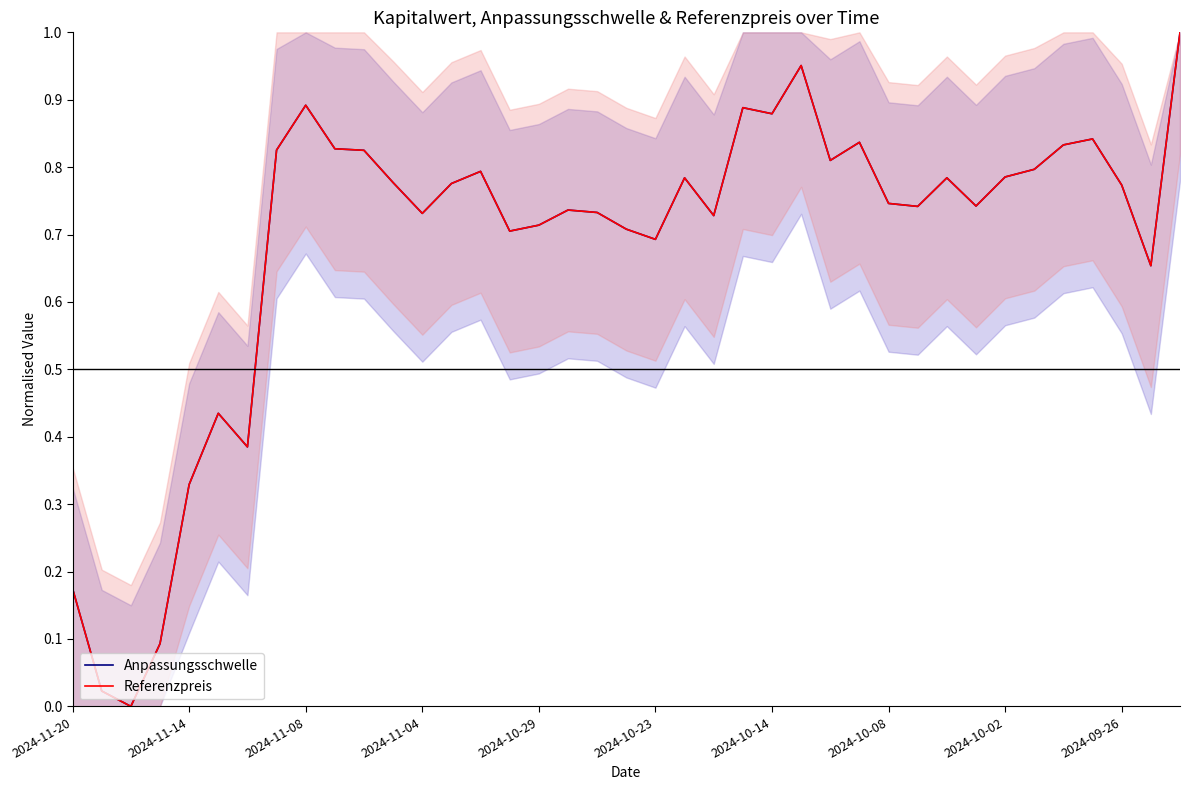

What is the highest value of the Anpassungsschwelle series?

1.0